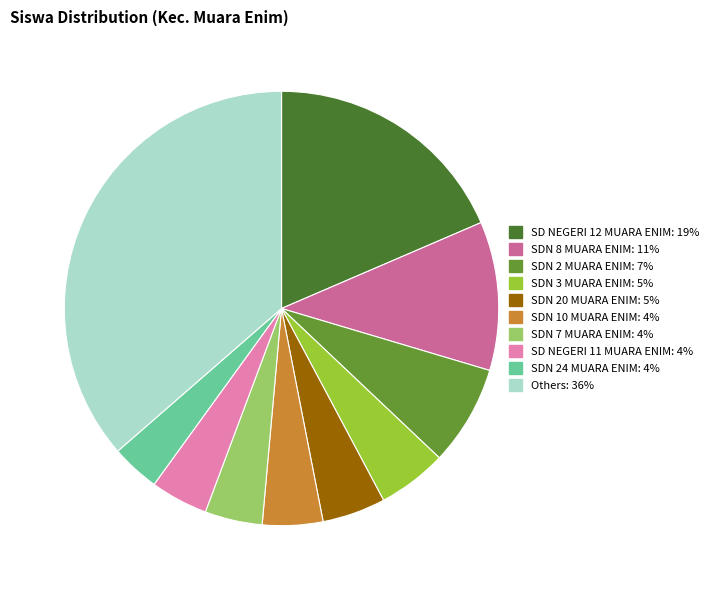

Is there any slice that represents more than half of the pie?

No